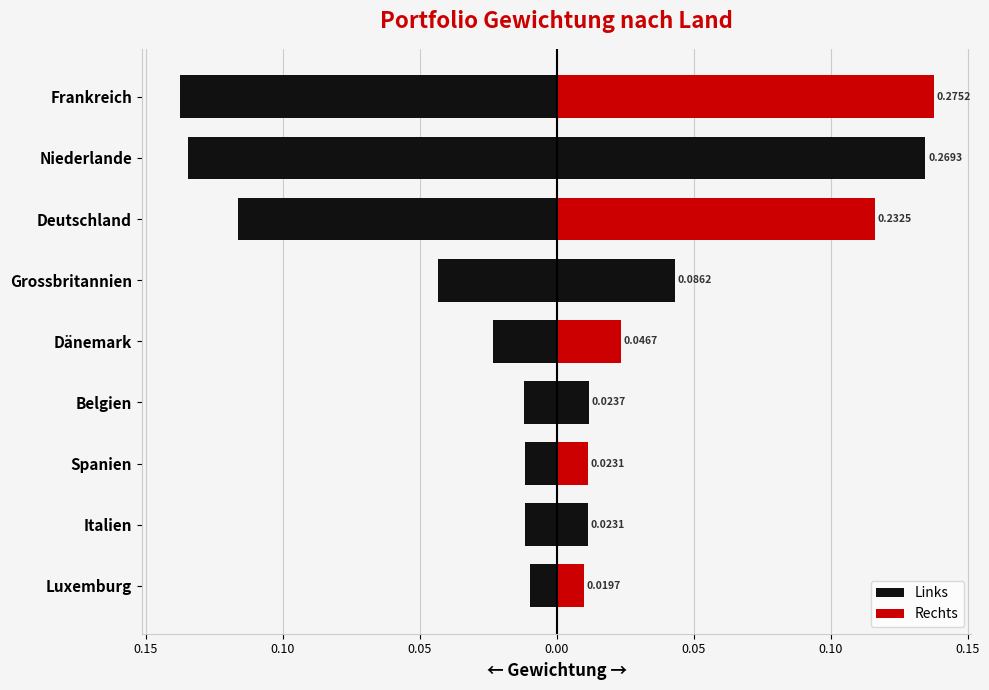

List the series in order of their peak value, lowest first.

Left side, Right side